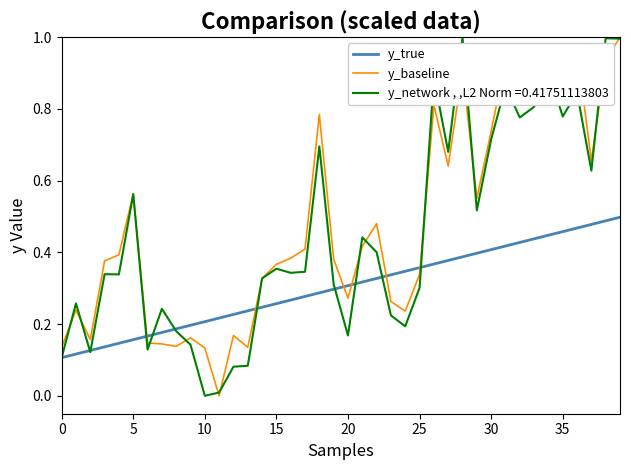

How many lines are shown in the chart?

3